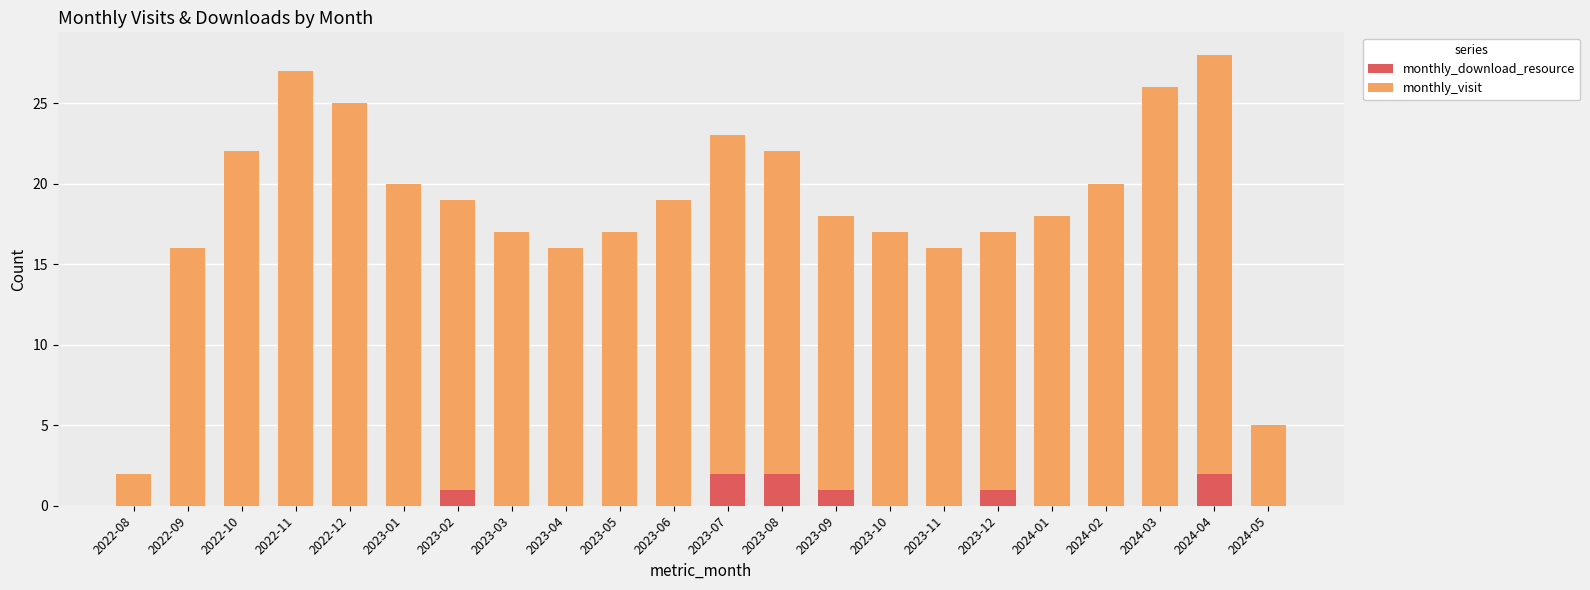

How many data points does each series have?

22